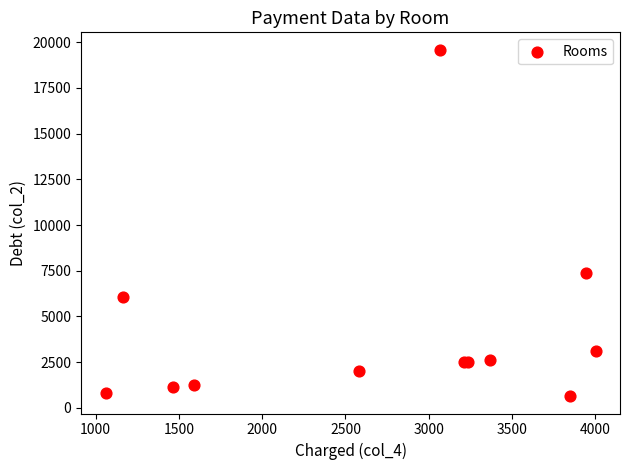

What Y value in the scatter plot is closest to 10114?

7373.2